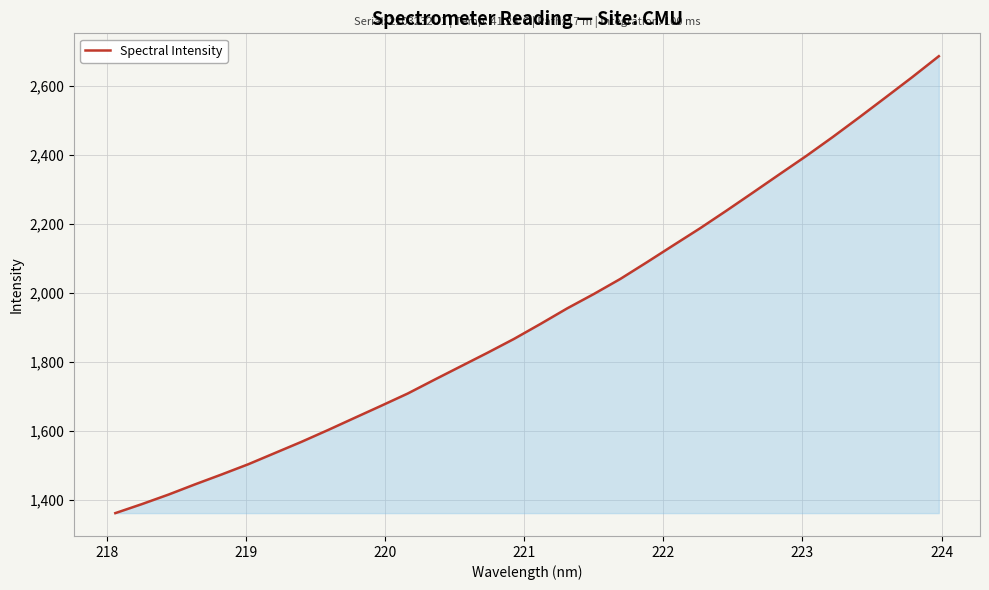

What is the greatest value displayed?

2685.0